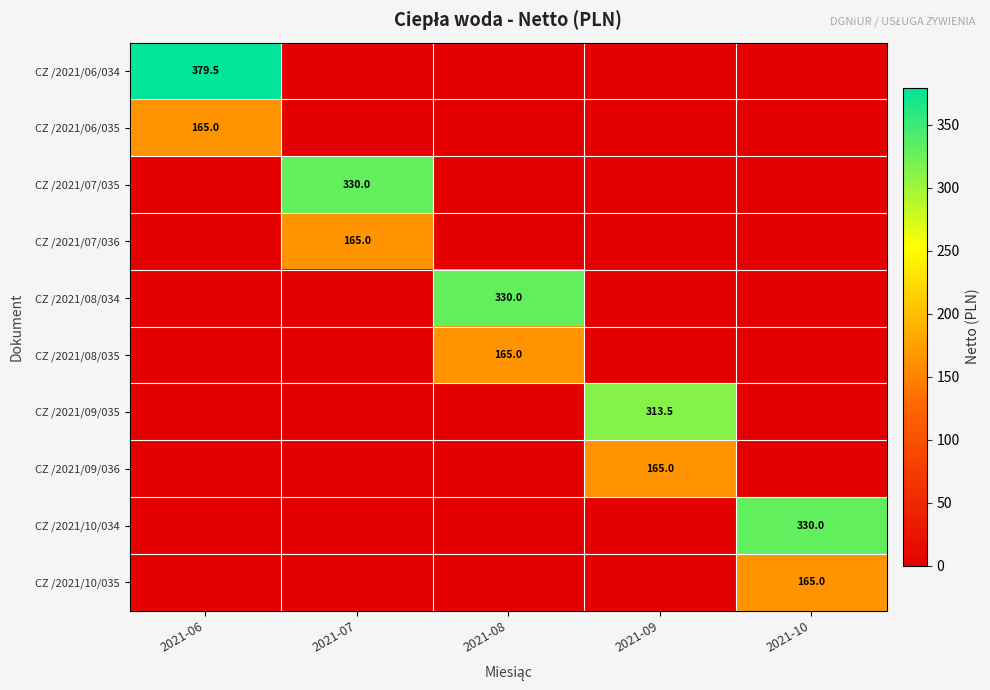

Is it true that CZ /2021/10/035 equals 215.6 at 2021-10?

False